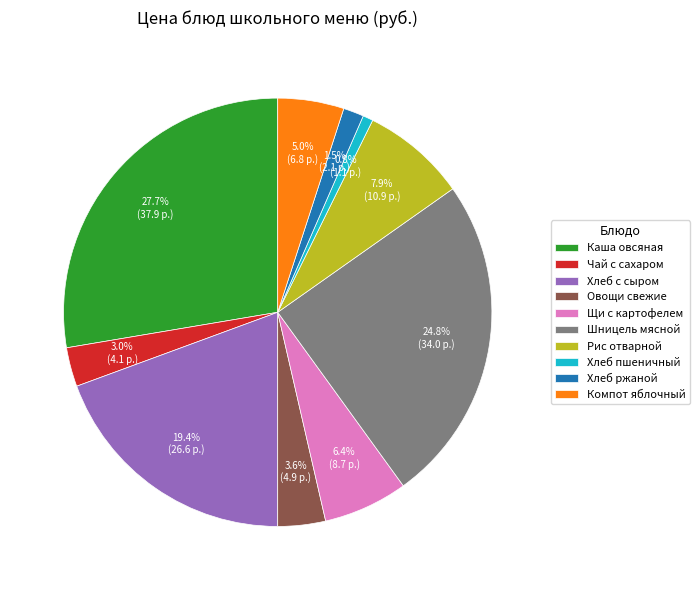

Count the number of slices in the pie.

10